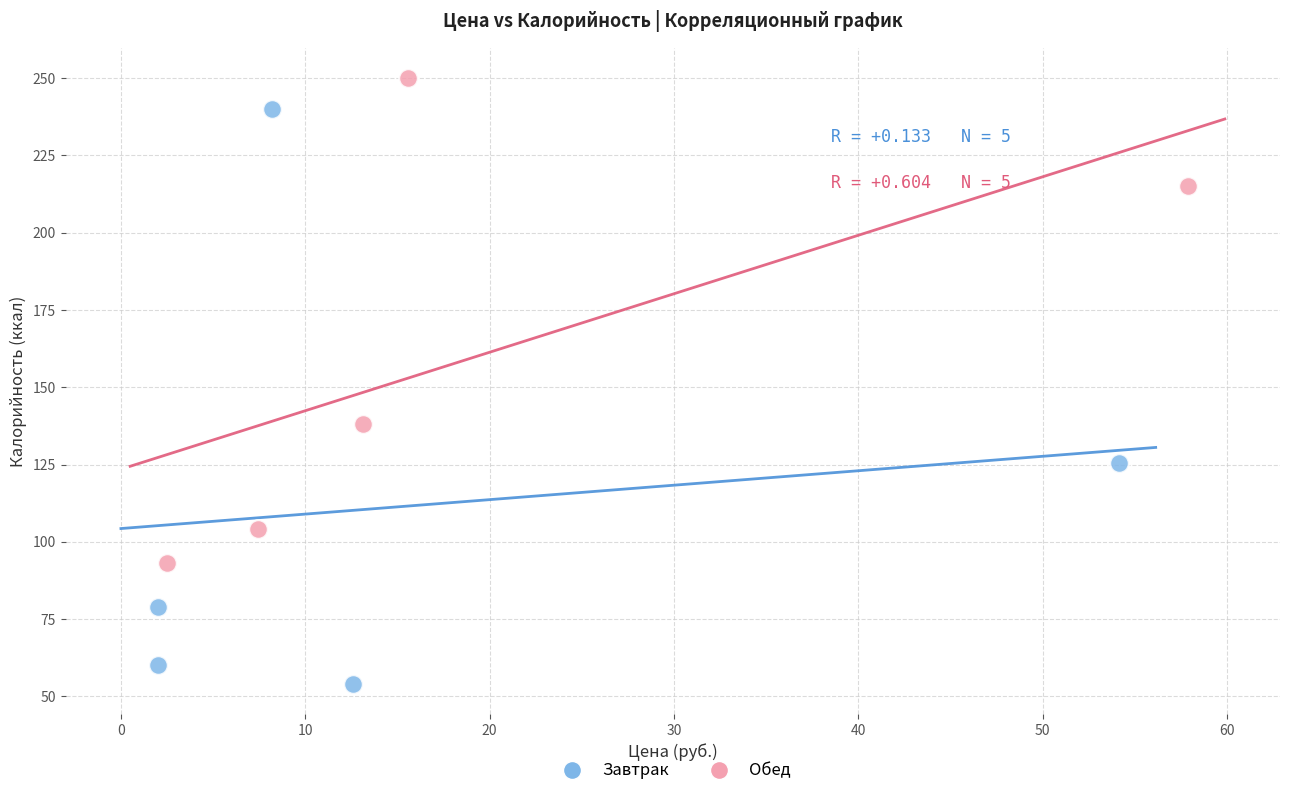

Which series reaches the minimum Y coordinate?

Завтрак